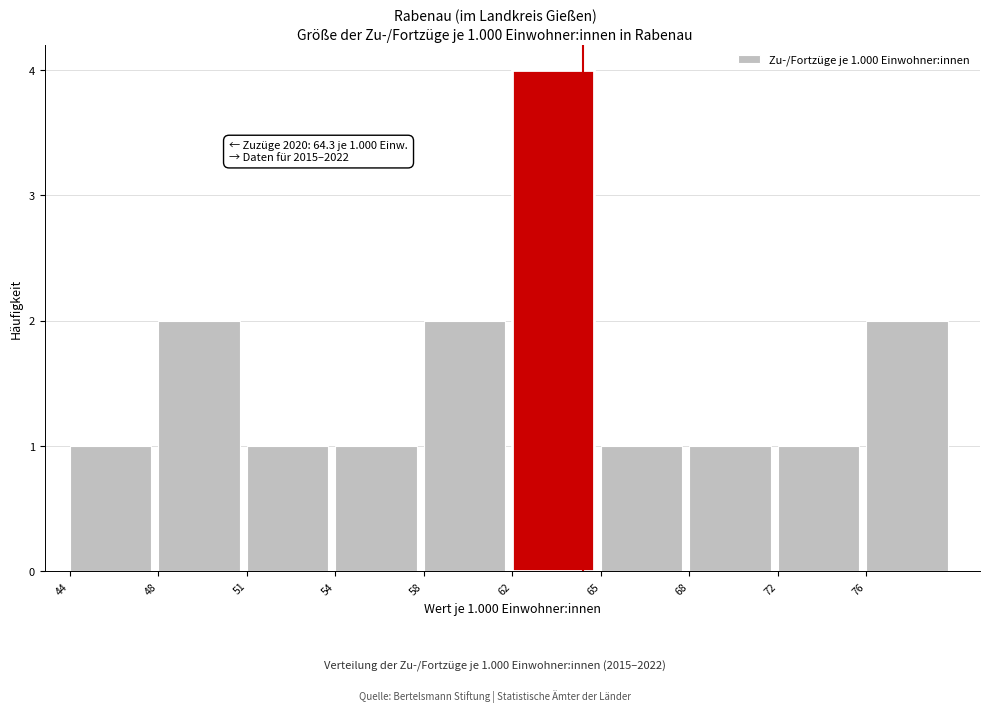

Reading left to right, what are all the values shown in this chart?

44=1	48=2	51=1	54=1	58=2	62=4	65=1	68=1	72=1	76=2